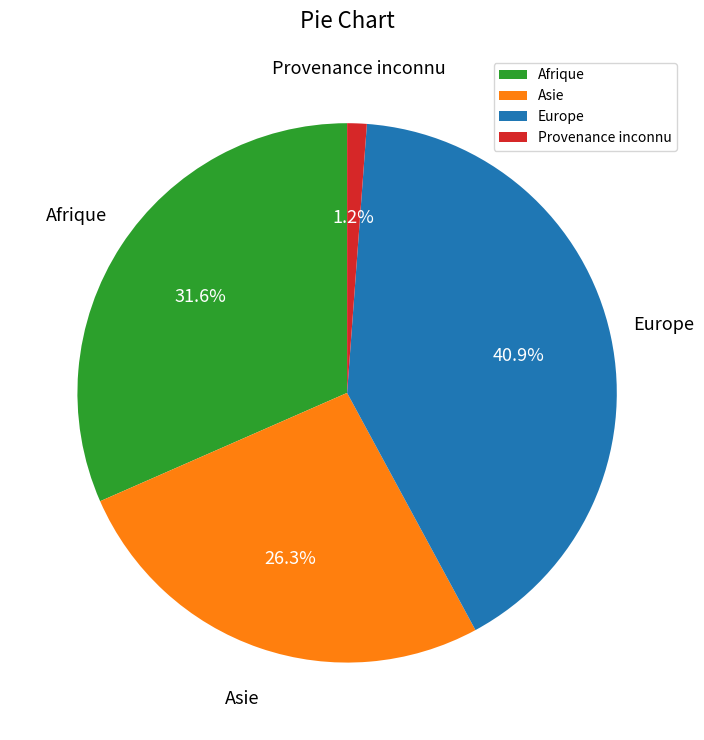

How many slices are in this pie chart?

4